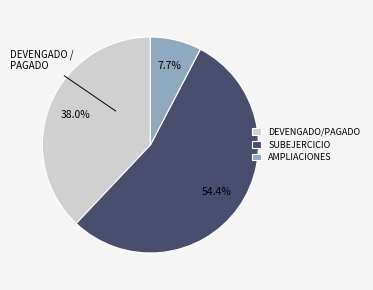

Which category accounts for the majority?

SUBEJERCICIO